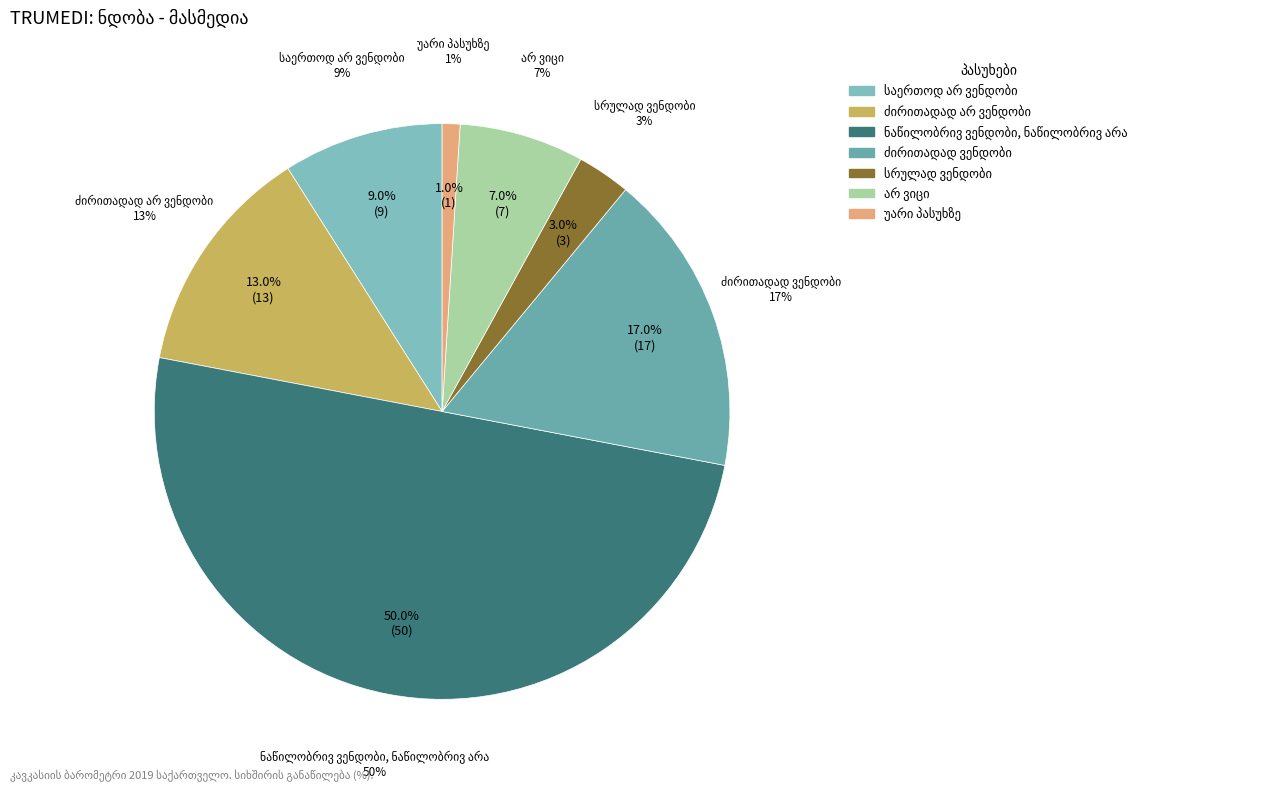

What portion of the pie excludes ძირითადად ვენდობი?

83.0%